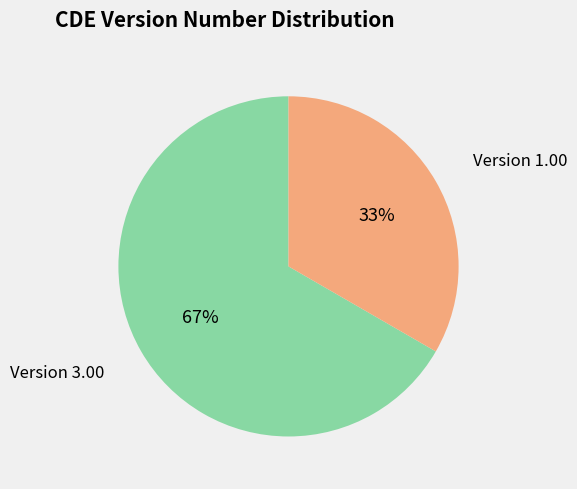

To the nearest percent, what is the average slice percentage?

50%